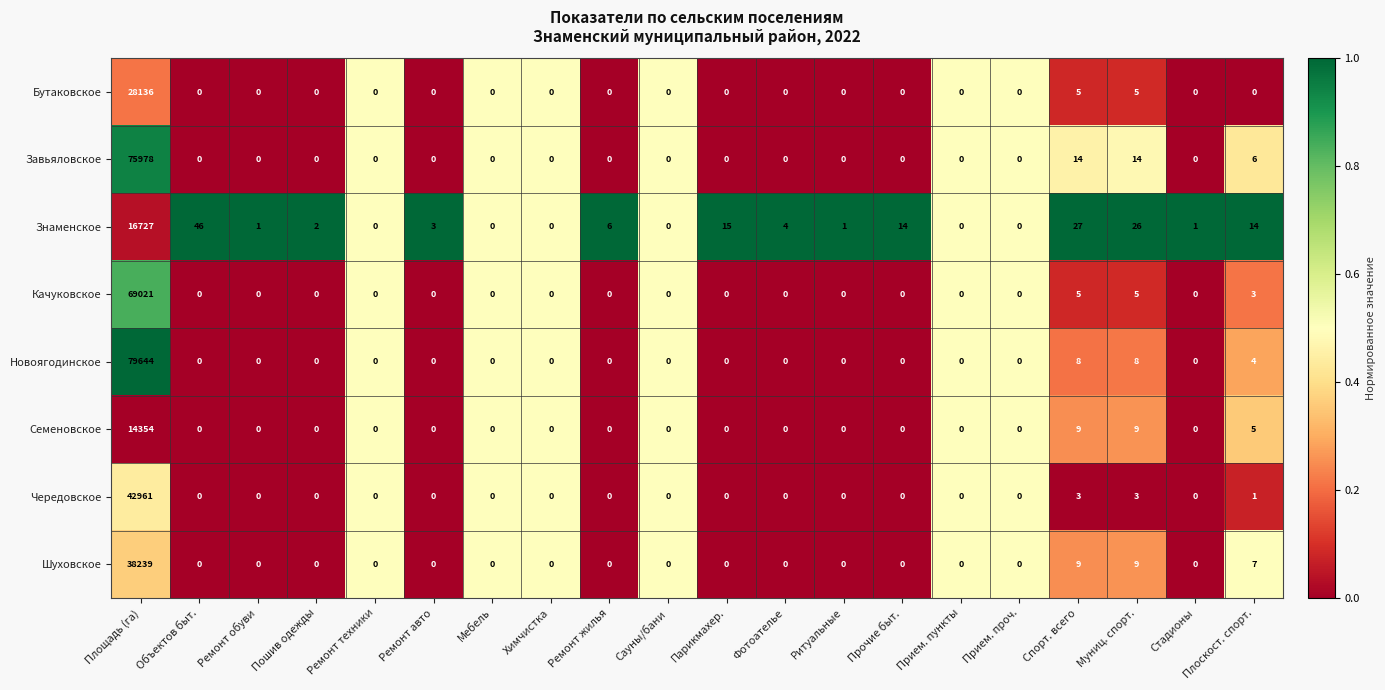

What is the sum of the Знаменское values at Ремонт жилья and Химчистка?

6